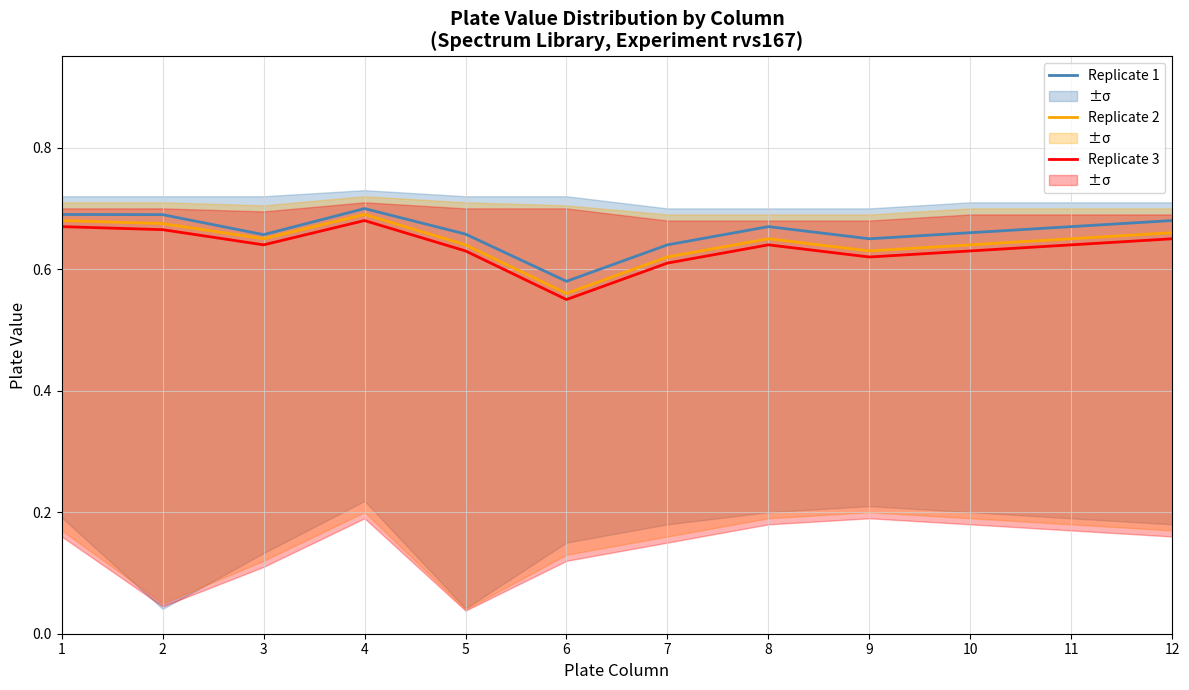

Which category has the highest value across all series?

4